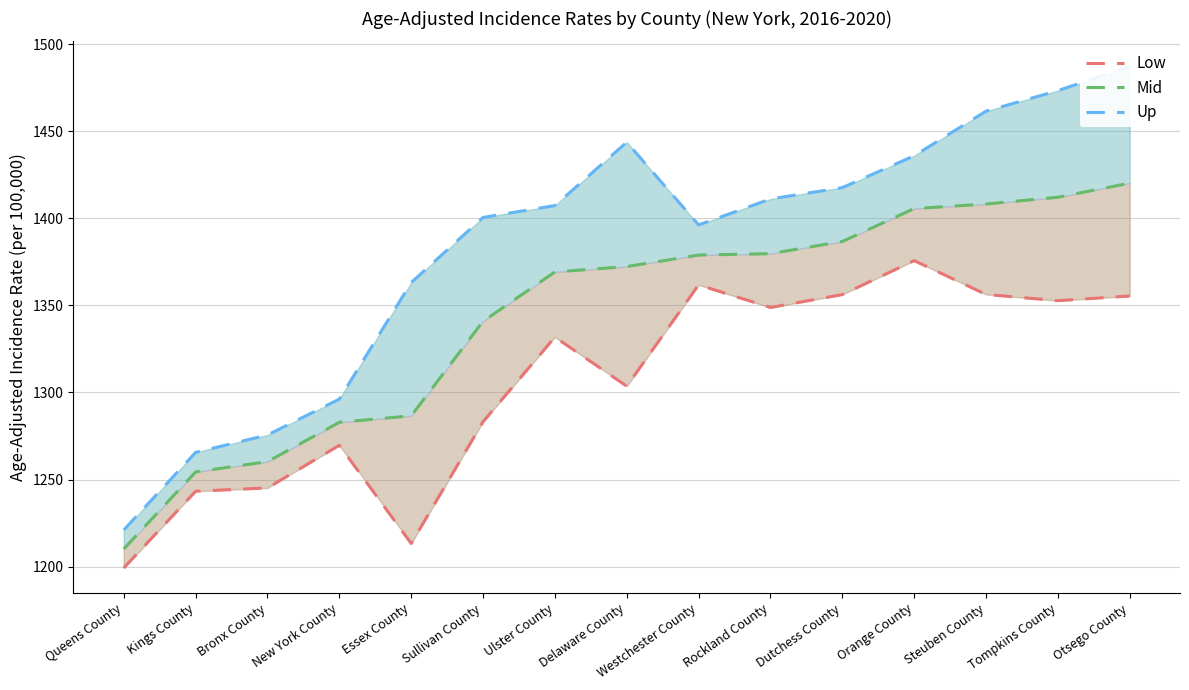

Which series has the widest spread of values?

Up